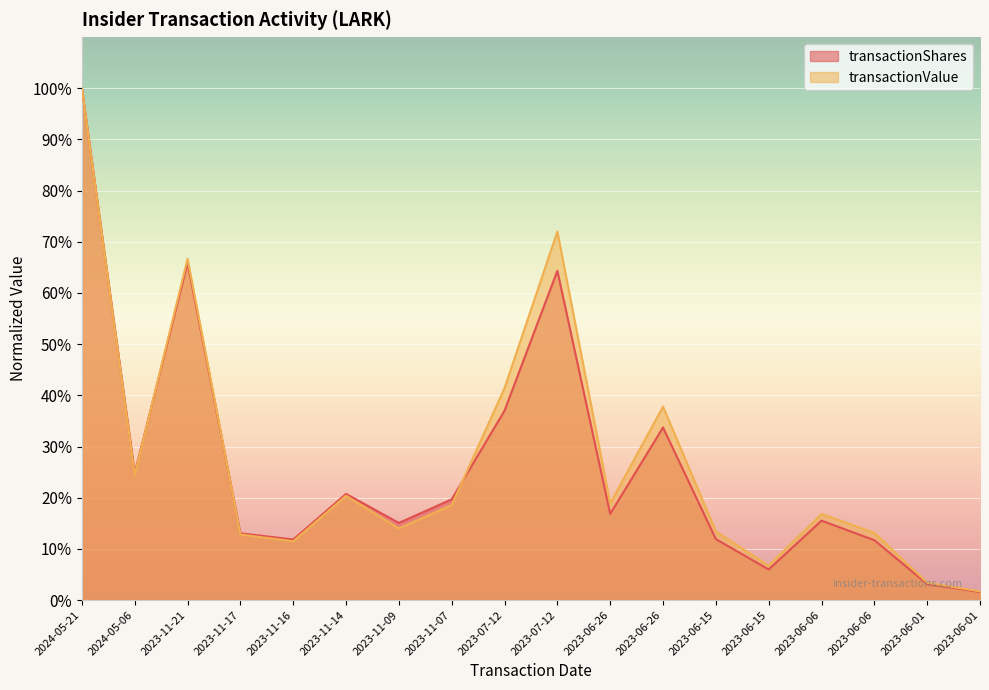

The transactionValue series shows 12.8 at 2023-11-17. True or false?

True